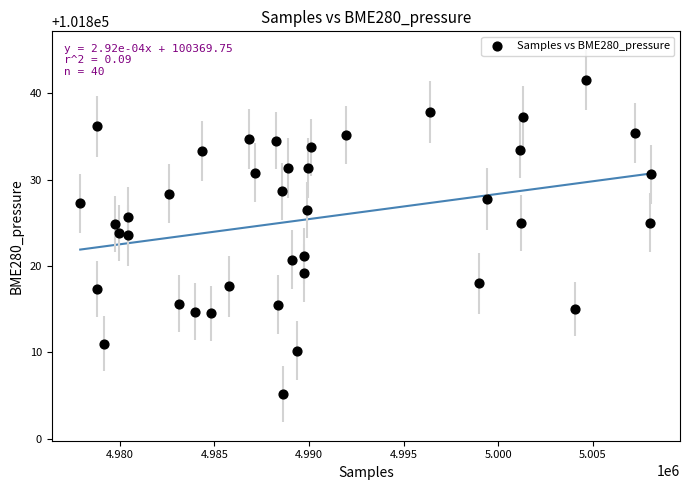

What is the range of X values (max minus min)?

30198.0